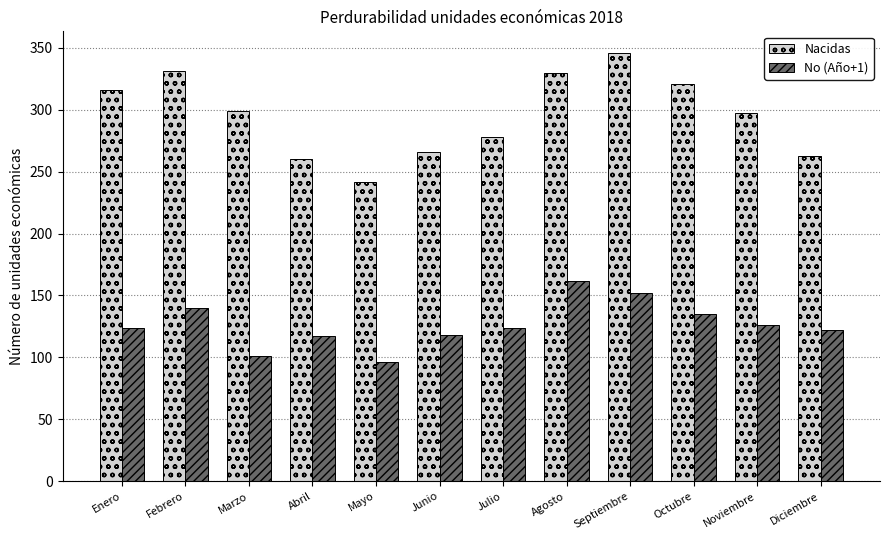

What is the sum of all No (Año+1) values?

1517